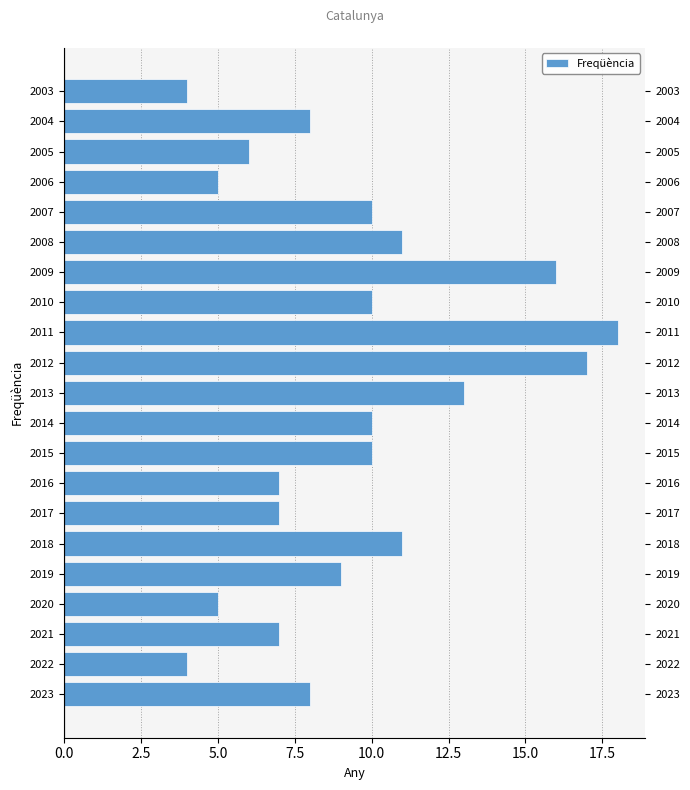

What position from the right is 0.0?

21